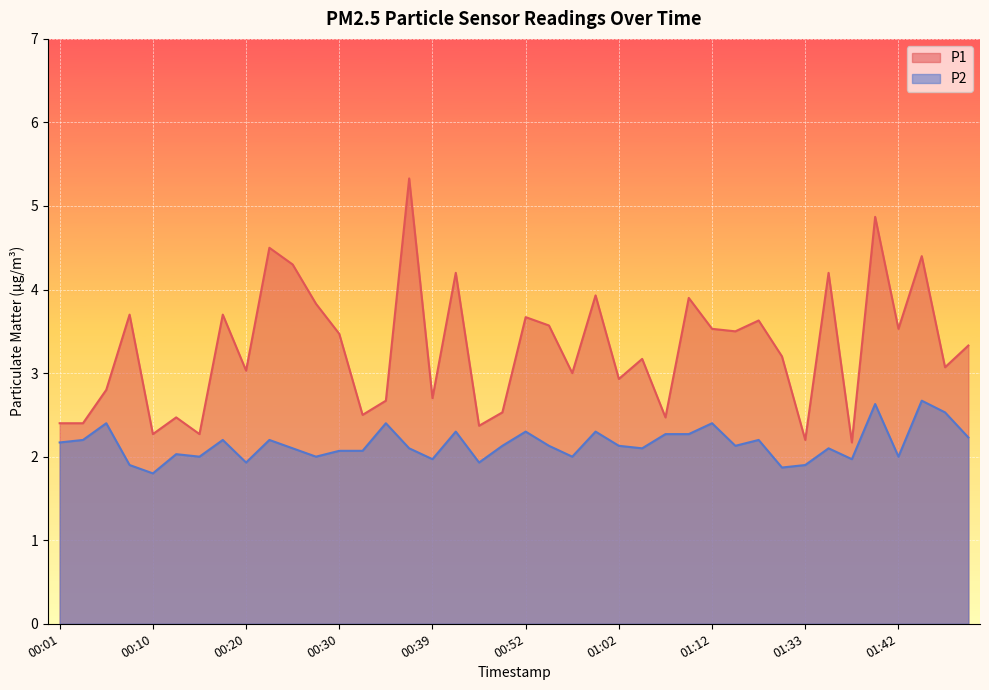

At which category is the sum across all series the highest?

01:40